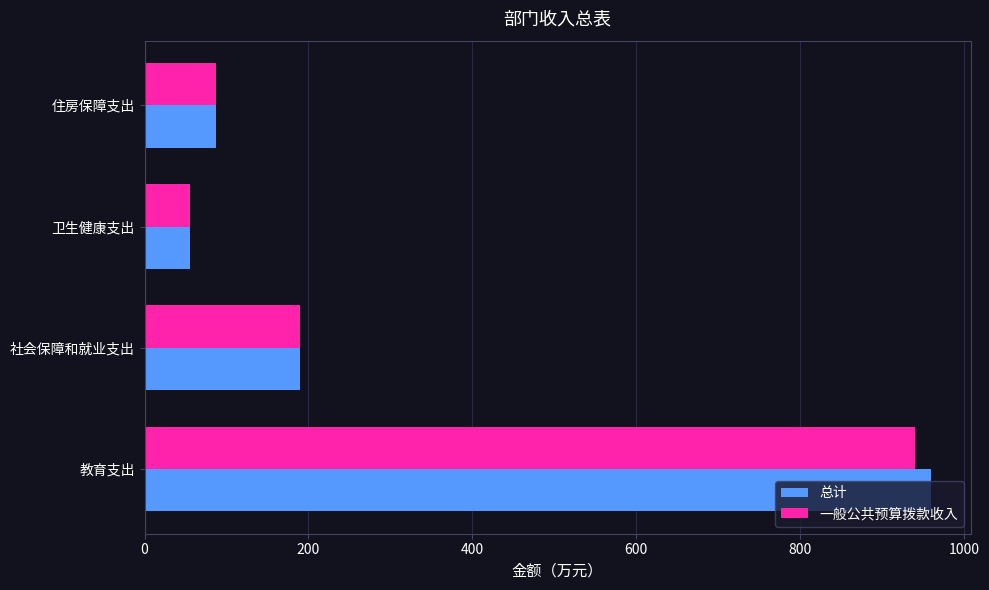

What is the average value of the 一般公共预算拨款收入 series?

318.2